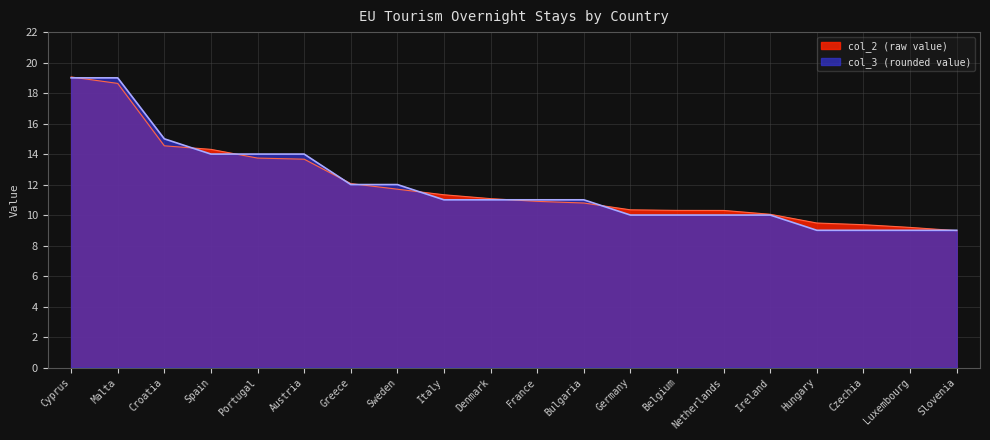

What is the difference between the maximum and second lowest values in the col_2 series?

9.9